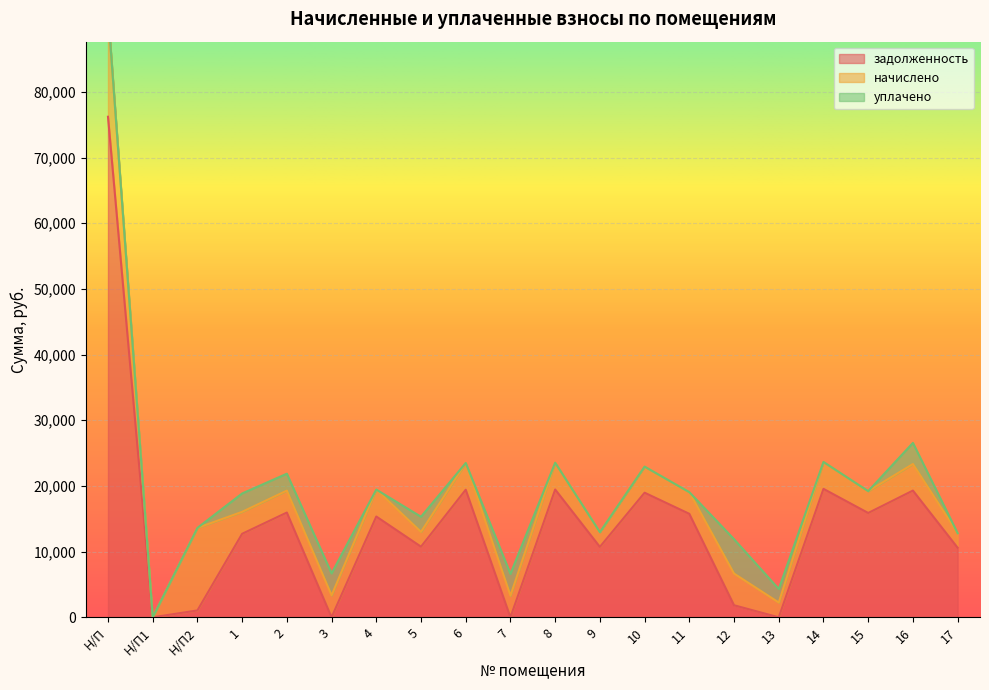

How many distinct data groups are displayed?

3